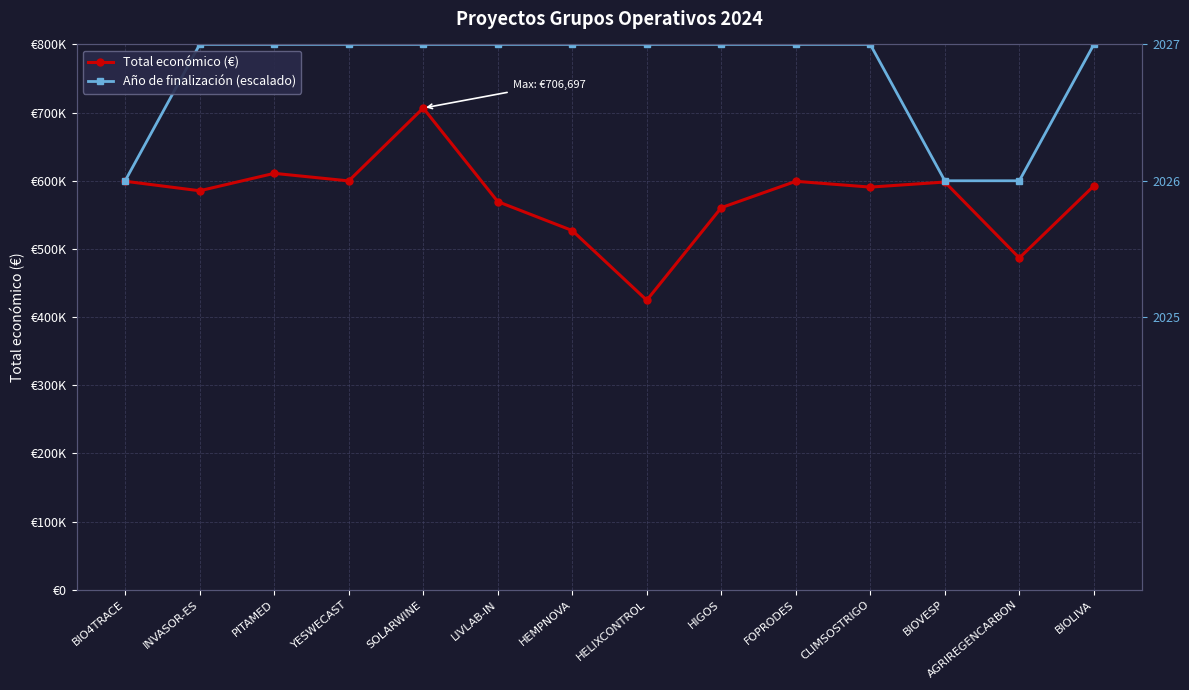

What position from the left is HELIXCONTROL?

8